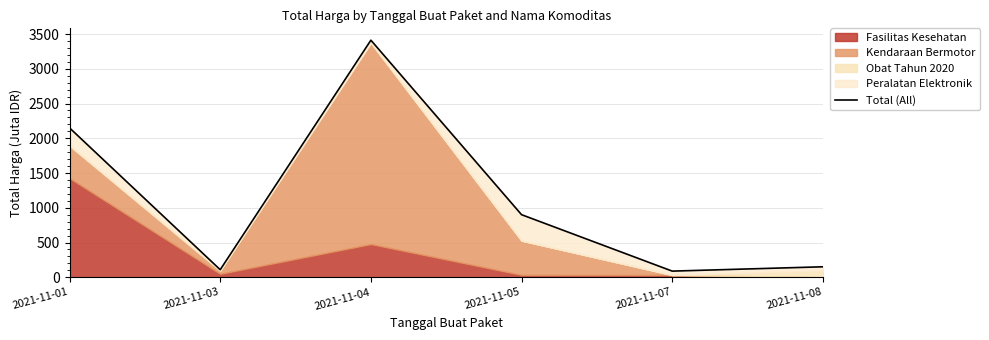

True or false: there are more than 2 points higher than both neighbors.

False